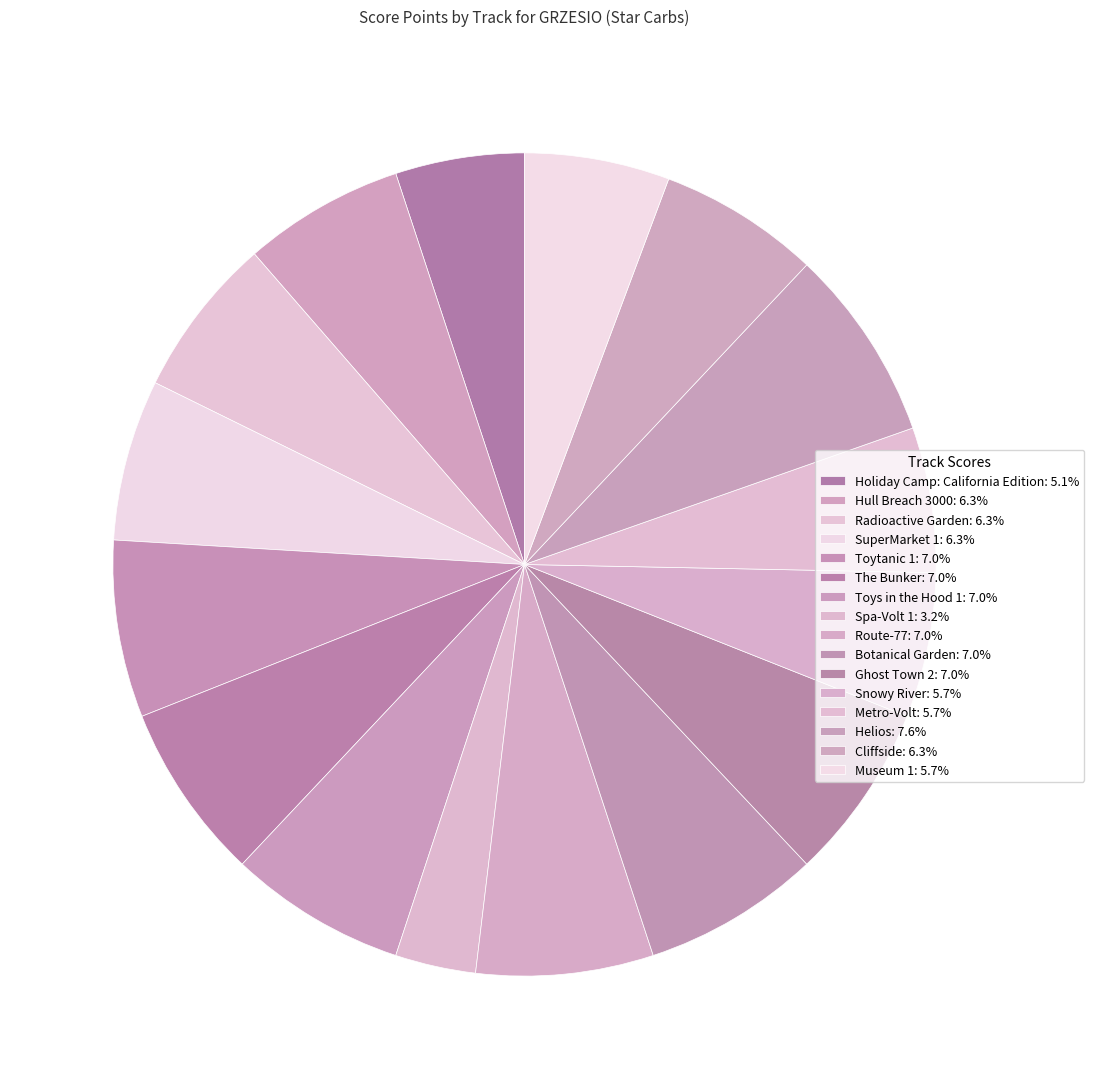

Which slice is the smallest?

Spa-Volt 1